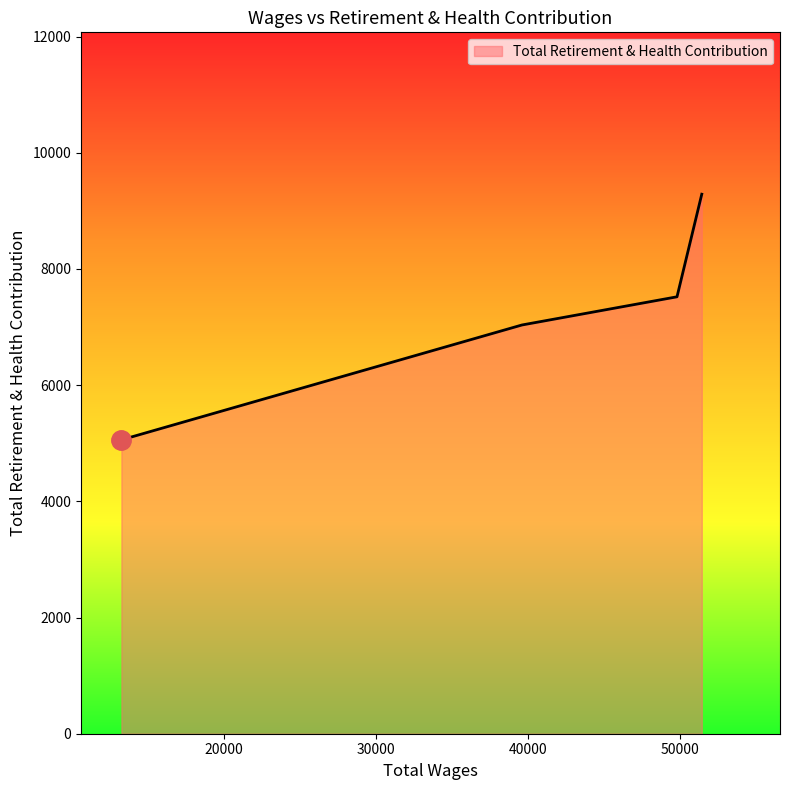

What is the greatest value displayed?

9286